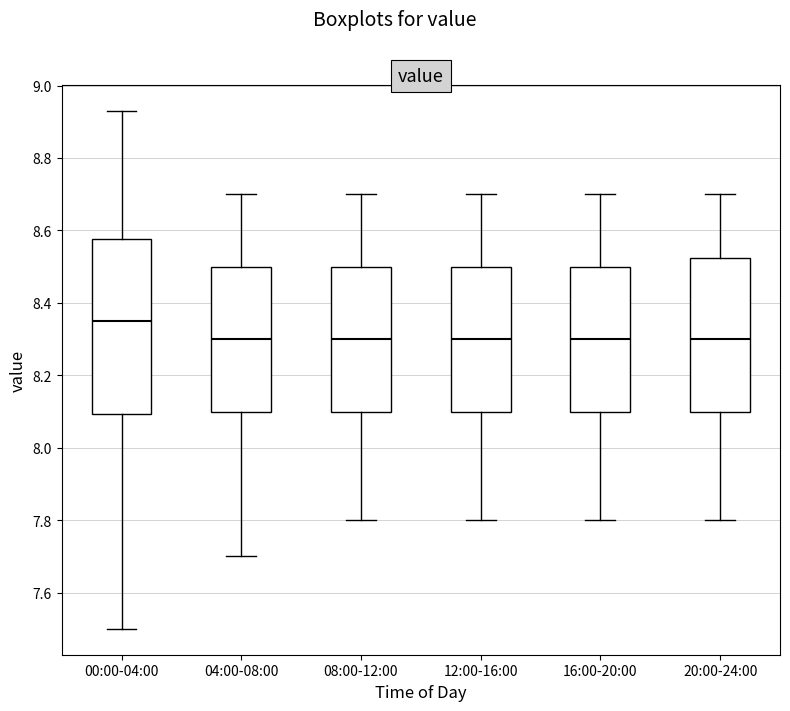

Reading left to right, read every box against the y-axis: the position of its median line, the range the box covers, and the ends of its whiskers. The values are not printed on the chart, so give them approximately, as read against the axis.

00:00-04:00: median 8.36, box 8.10 to 8.58, whiskers 7.50 to 8.94
04:00-08:00: median 8.30, box 8.10 to 8.50, whiskers 7.70 to 8.70
08:00-12:00: median 8.30, box 8.10 to 8.50, whiskers 7.80 to 8.70
12:00-16:00: median 8.30, box 8.10 to 8.50, whiskers 7.80 to 8.70
16:00-20:00: median 8.30, box 8.10 to 8.50, whiskers 7.80 to 8.70
20:00-24:00: median 8.30, box 8.10 to 8.52, whiskers 7.80 to 8.70